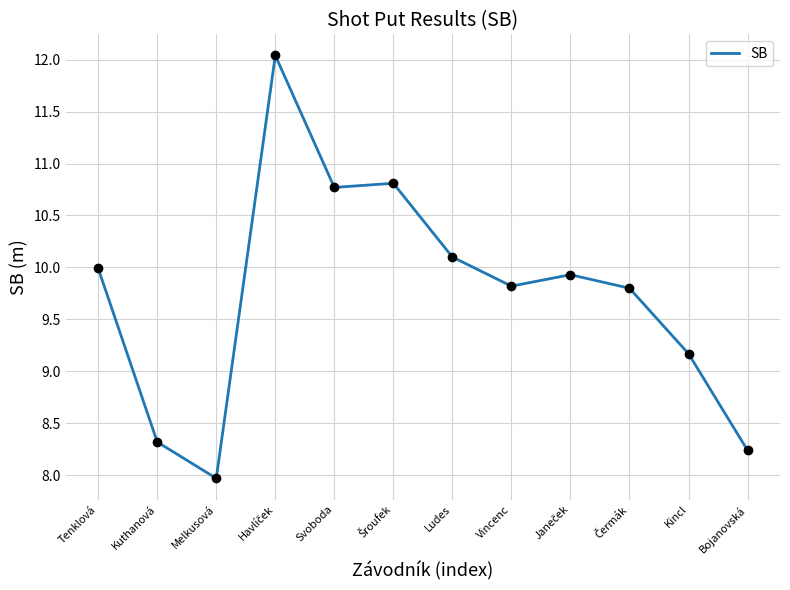

What is the maximum value shown in the chart?

12.0